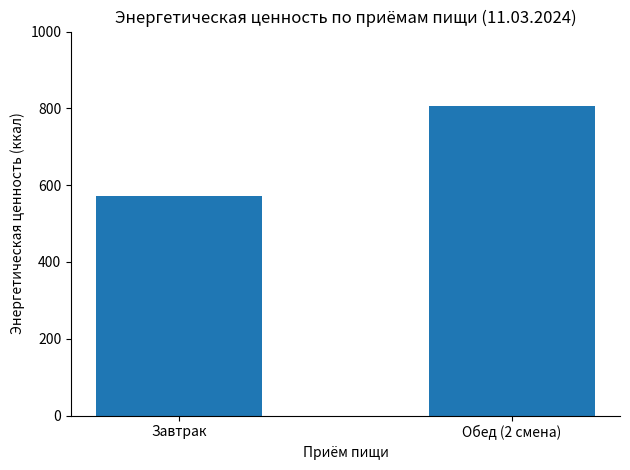

What position from the left is Завтрак?

1